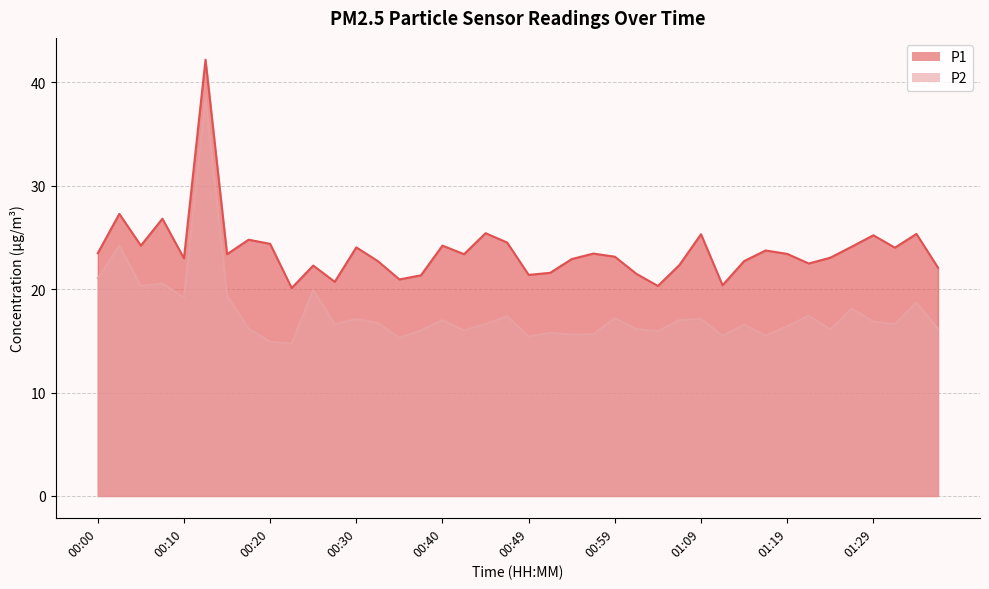

What is the label of the 10th point from the left?

00:22